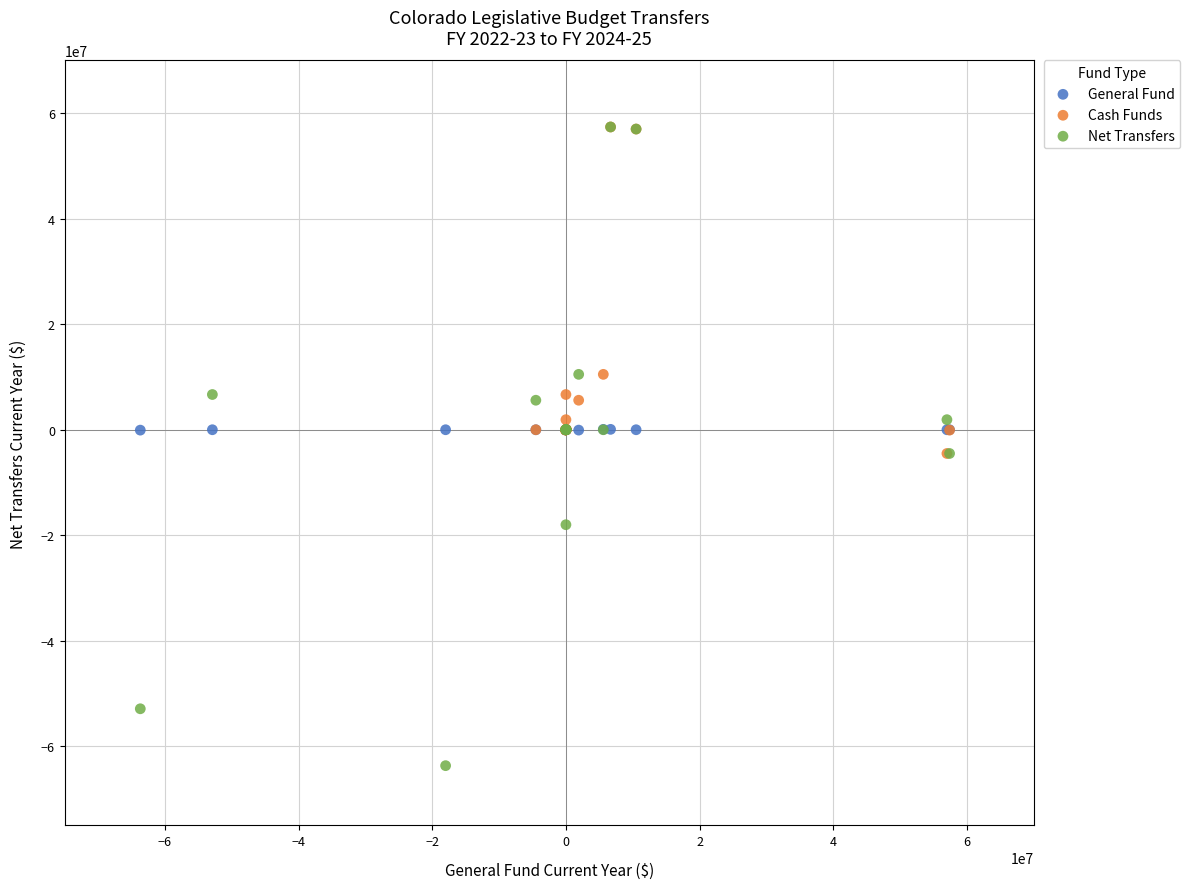

Which series has the largest Y range (max minus min)?

Net Transfers